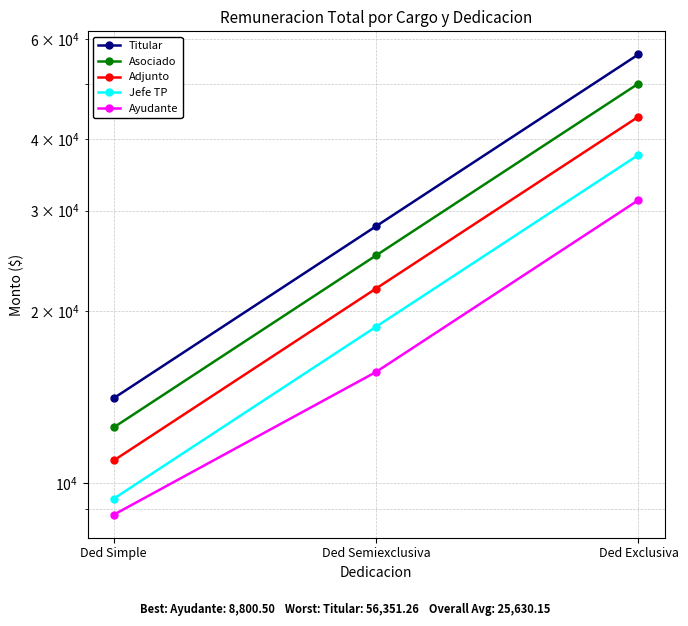

What is the label of the 3rd point from the right?

Ded Simple